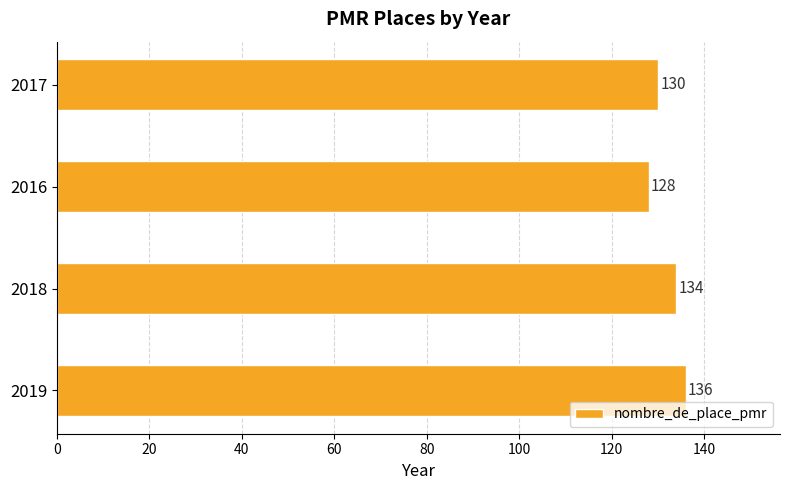

What is the minimum value shown in the chart?

128